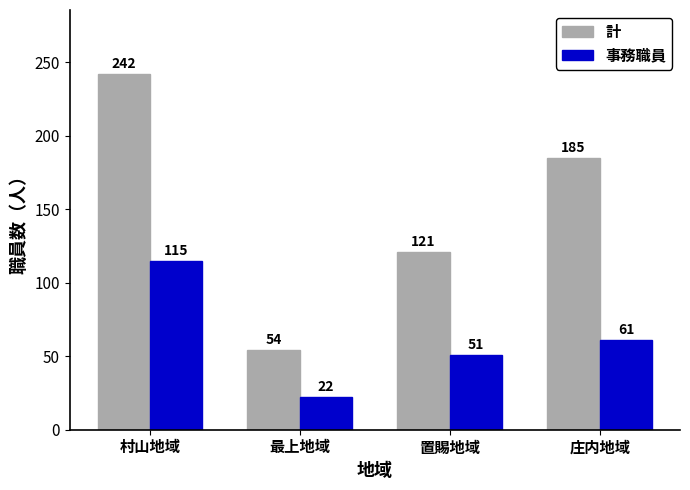

Where does the 事務職員 series first go above 61?

村山地域